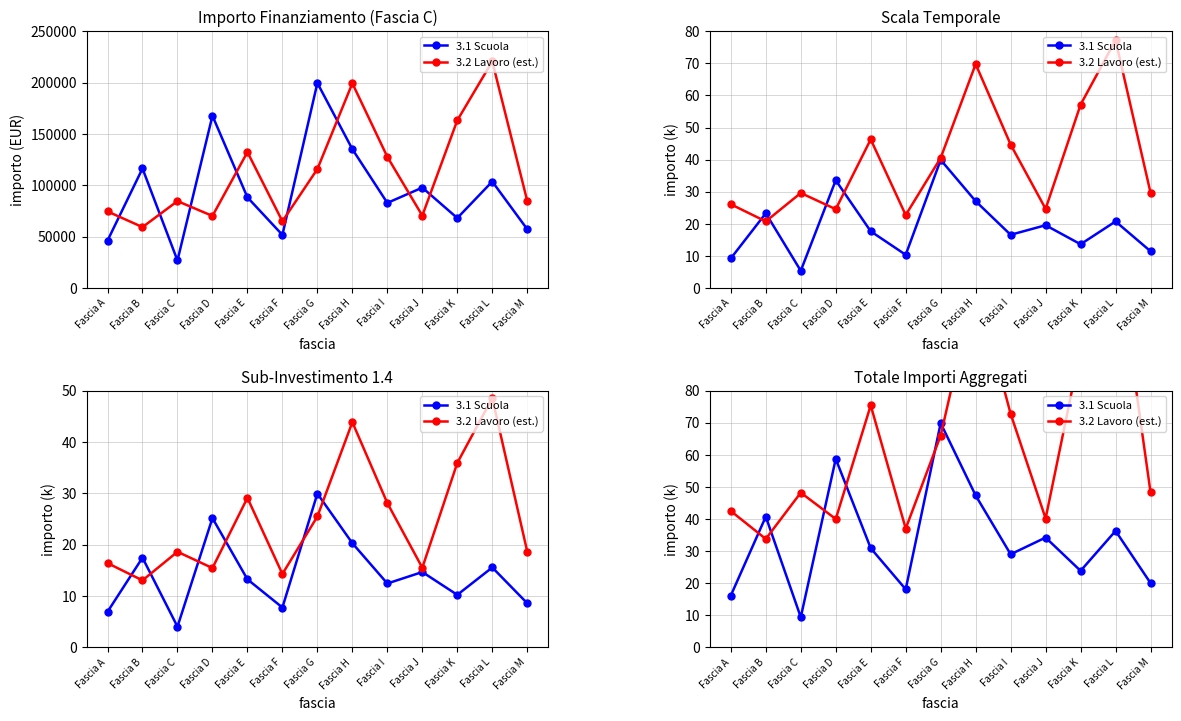

Does the chart have visible grid lines?

Yes